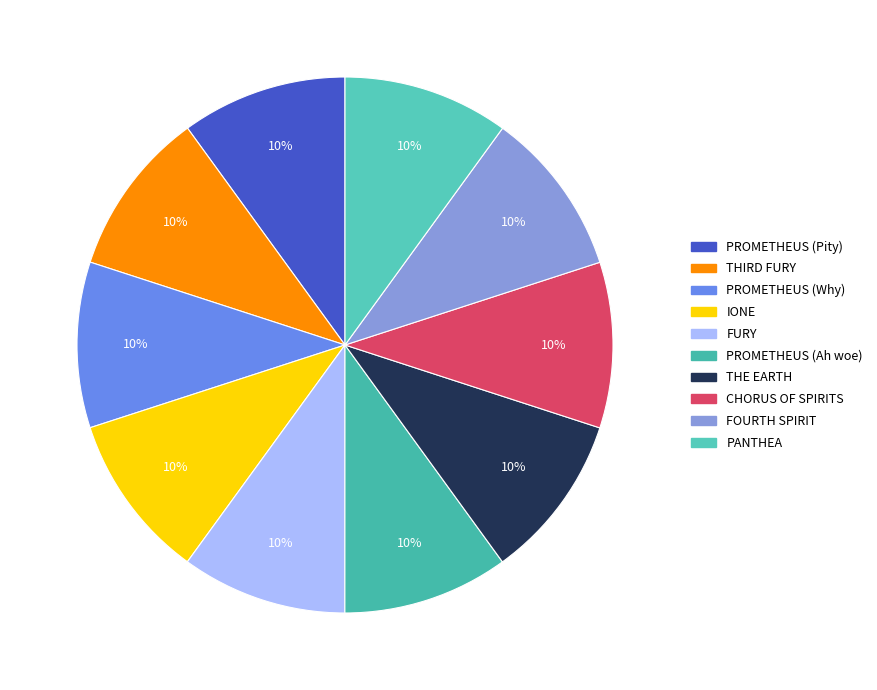

To the nearest percent, what portion does PROMETHEUS (Ah woe) represent?

10%